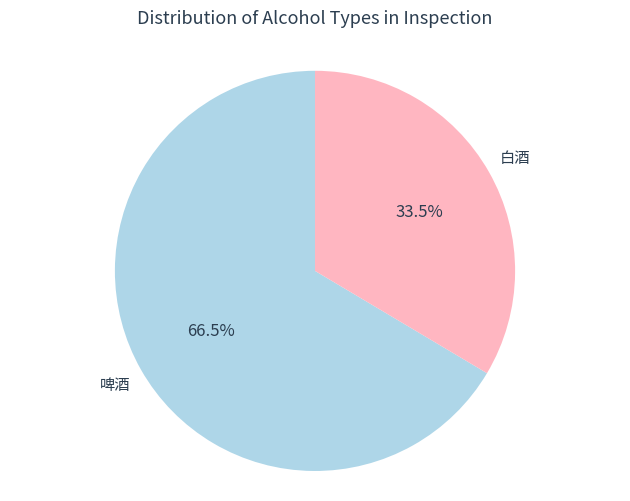

To the nearest percent, what is the difference between the largest and smallest slice percentages?

33%